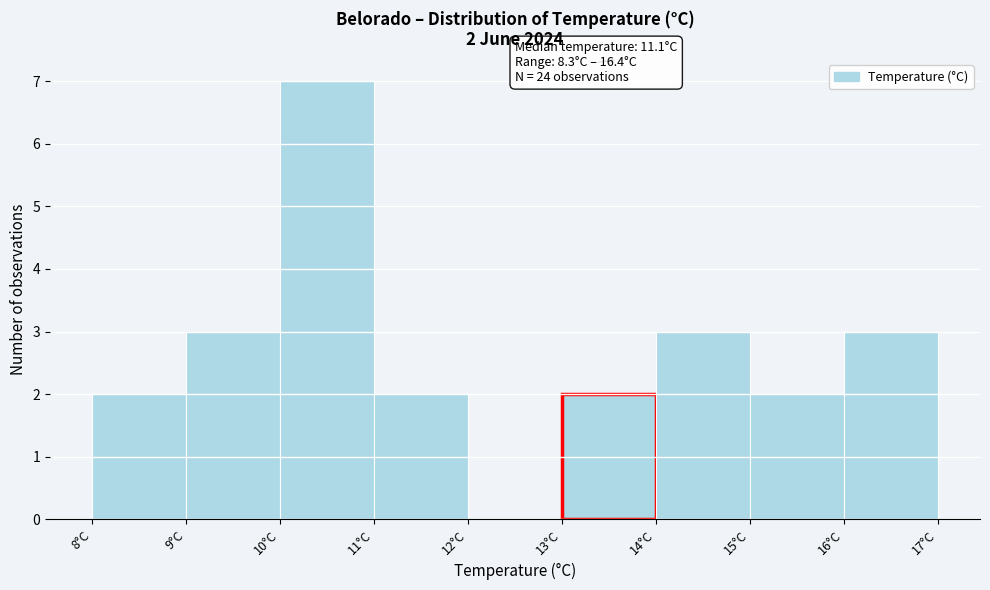

Which range on the x-axis has the tallest bar?

10 to 11